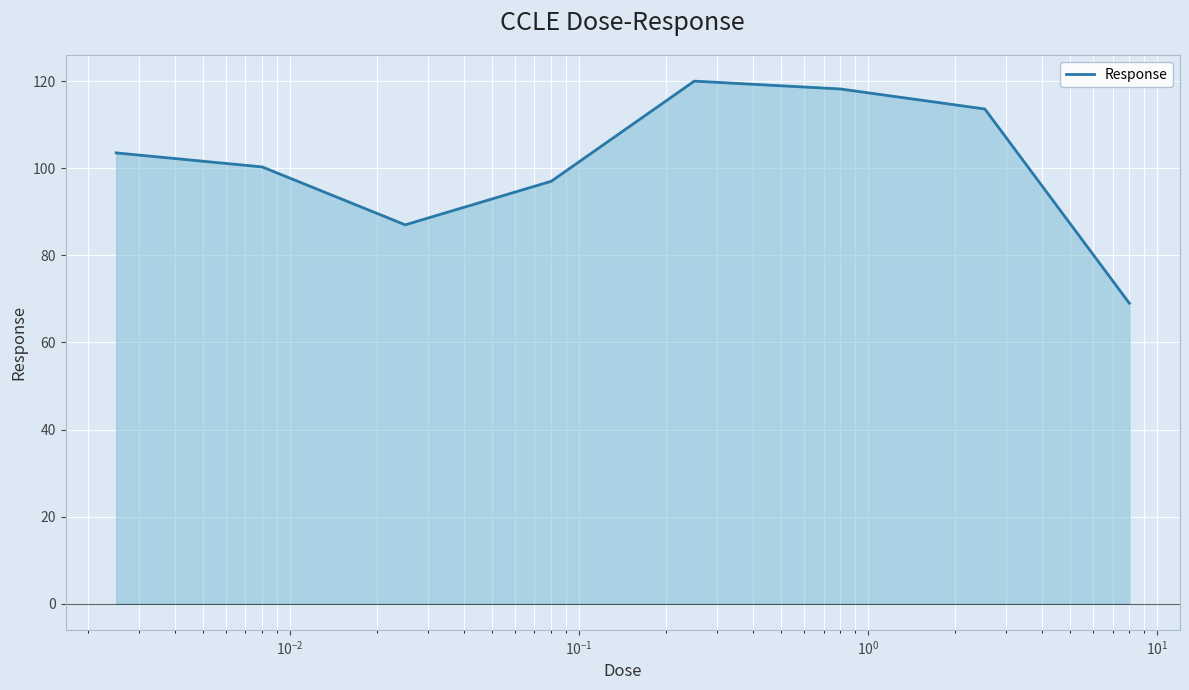

What is the difference between the maximum and second lowest values?

33.0